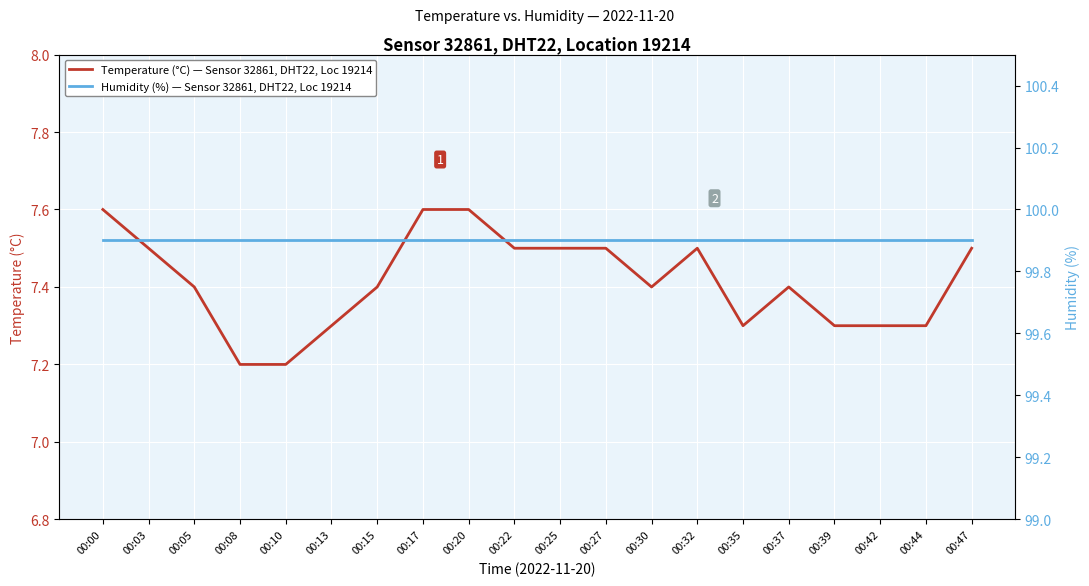

The Temperature (°C) — Sensor 32861, DHT22, Loc 19214 series shows 7.5 at 00:03. True or false?

True